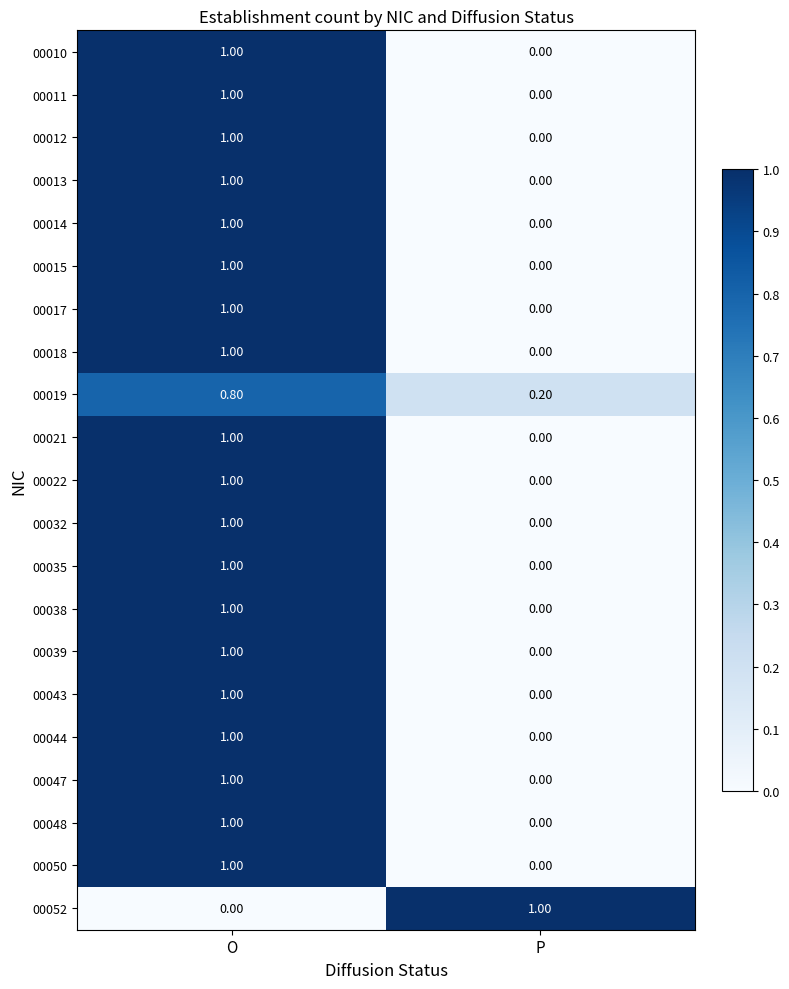

At which category is the sum across all series the highest?

O